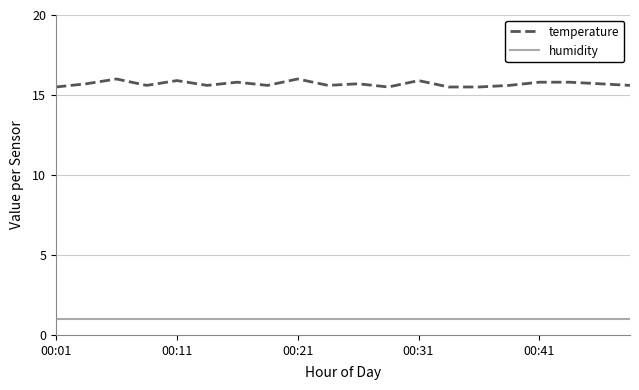

True or false: humidity and temperature intersect in this chart.

False